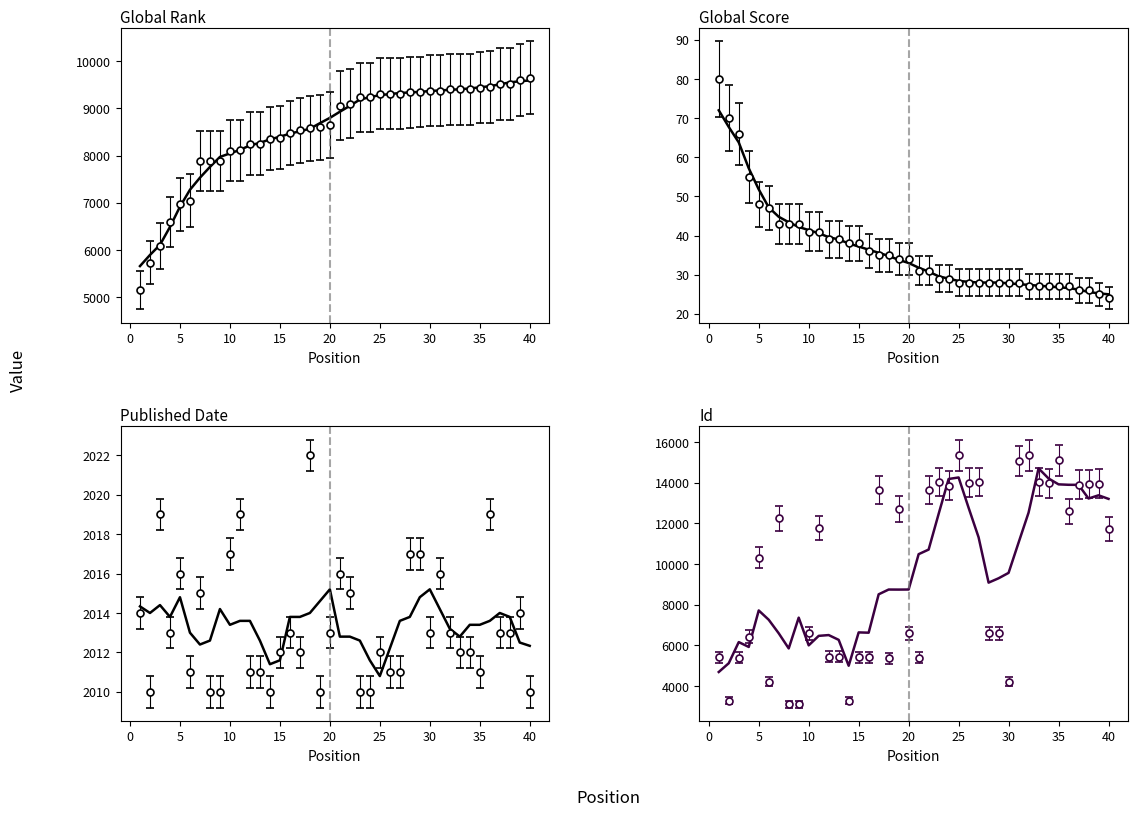

How many data points does each series have?

40